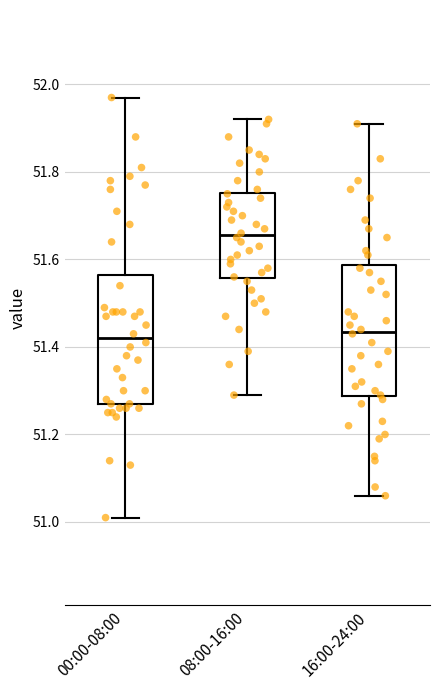

Where does the upper whisker of the box for 00:00-08:00 end on the y-axis? The values are not printed on the chart, so give them approximately, as read against the axis.

51.98